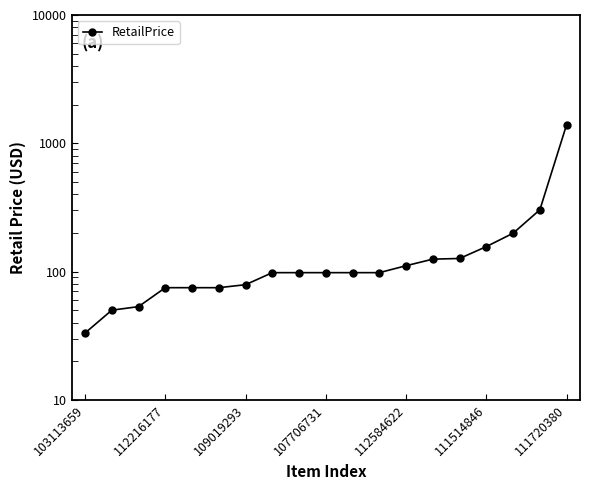

What is the maximum value shown in the chart?

1399.0